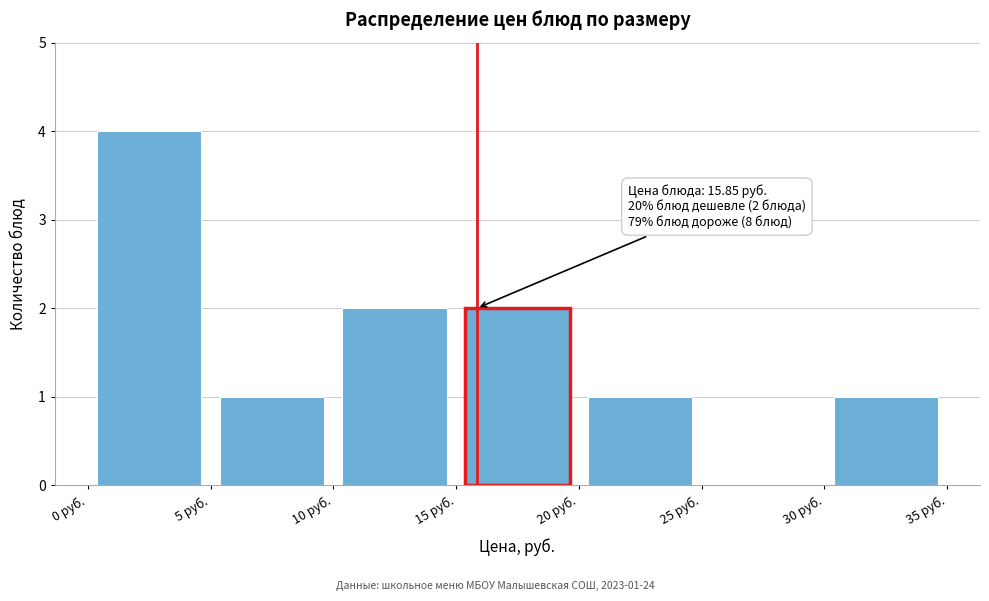

Which range on the x-axis has the tallest bar?

0 to 5